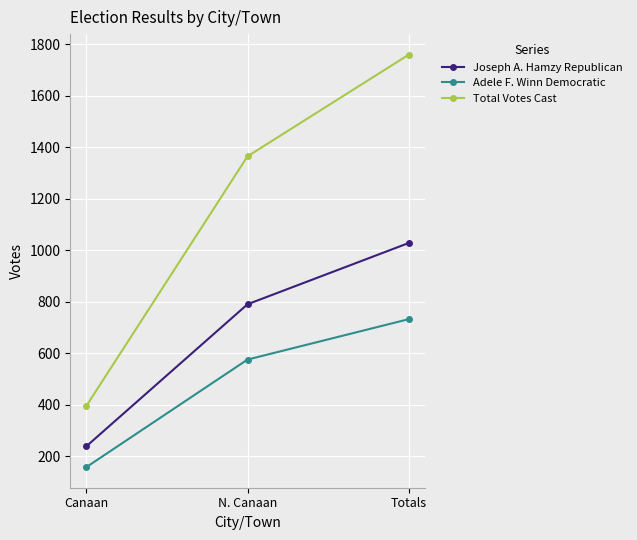

What is the label of the 2nd point from the right?

N. Canaan